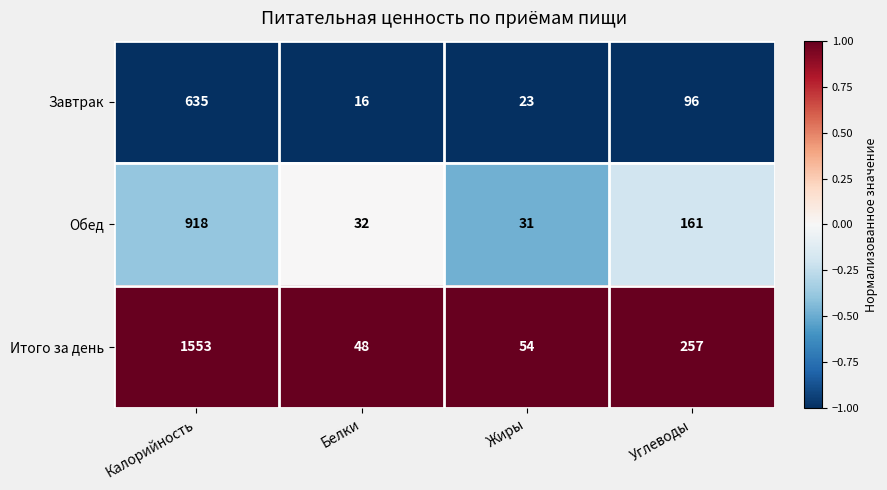

What is the minimum value shown in the chart?

16